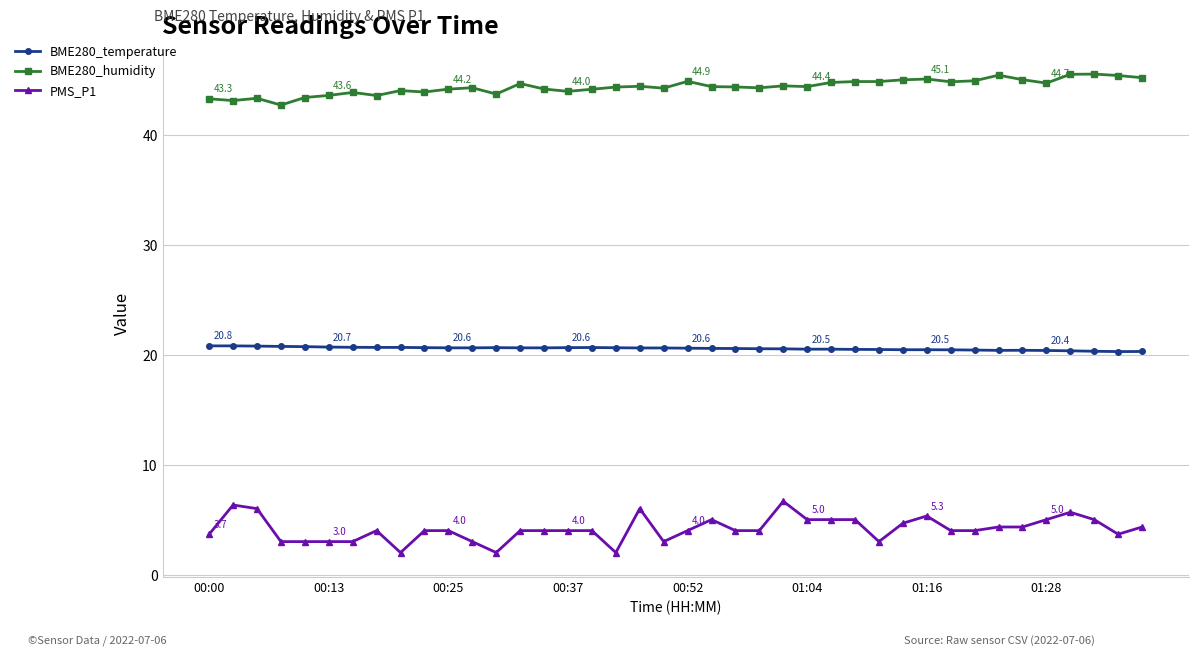

True or false: PMS_P1 and BME280_temperature cross at least once.

False